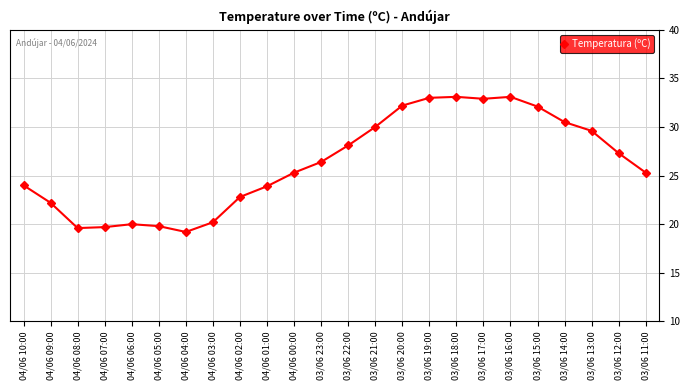

Count the number of values greater than 26.

12